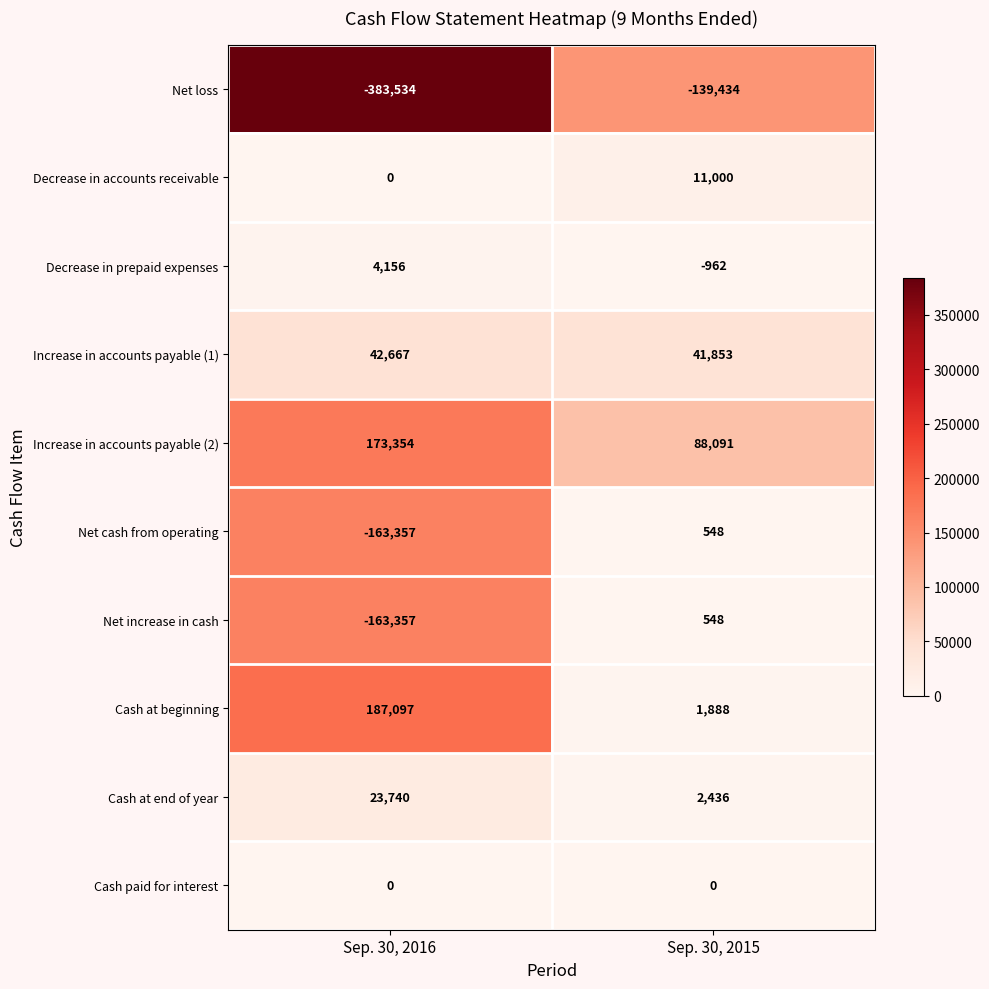

What is the difference between the Net increase in cash values at Sep. 30, 2015 and Sep. 30, 2016?

163905